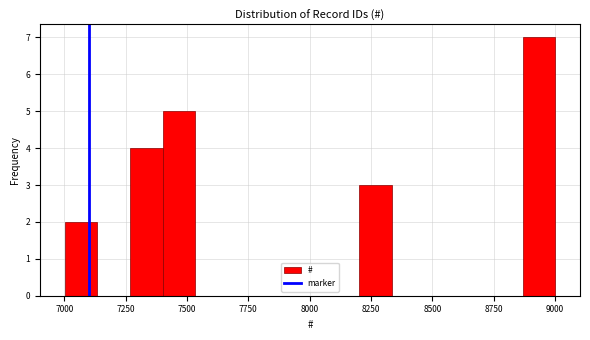

Read against the x-axis, roughly where is the centre of the tallest bar?

8950